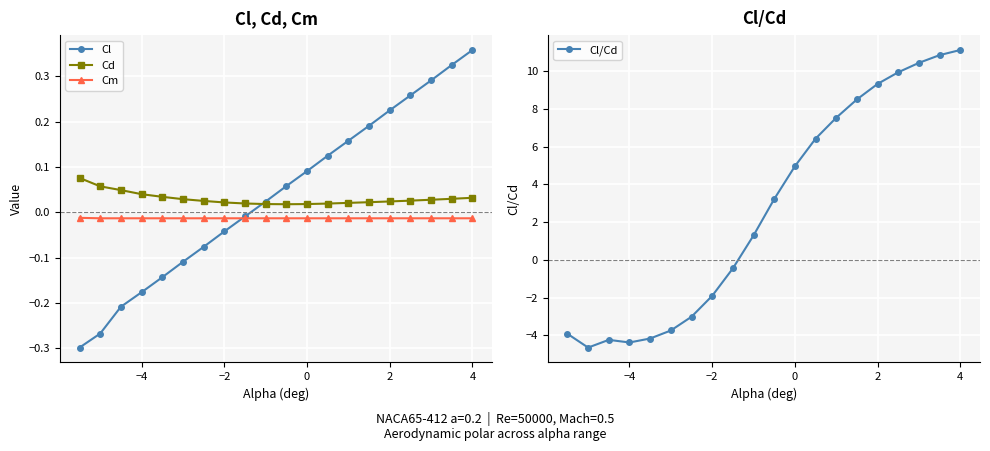

True or false: Cm and Cd intersect in this chart.

False